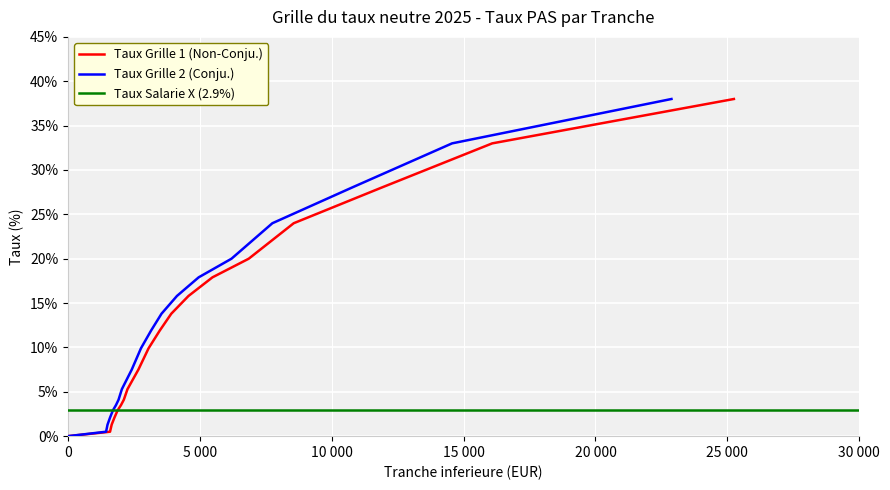

What is the maximum value for Taux Grille 2?

38.0